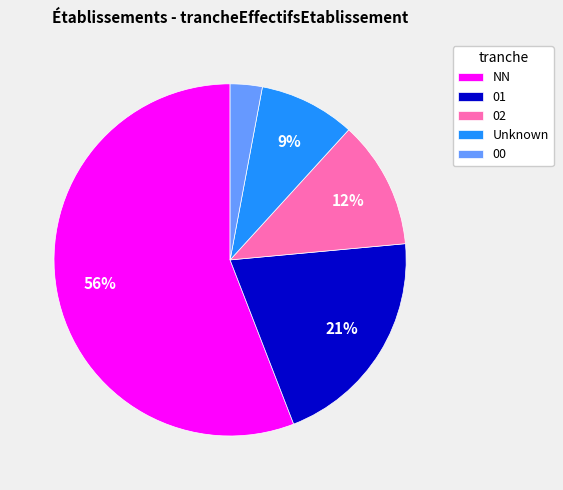

Does any single category account for the majority?

Yes